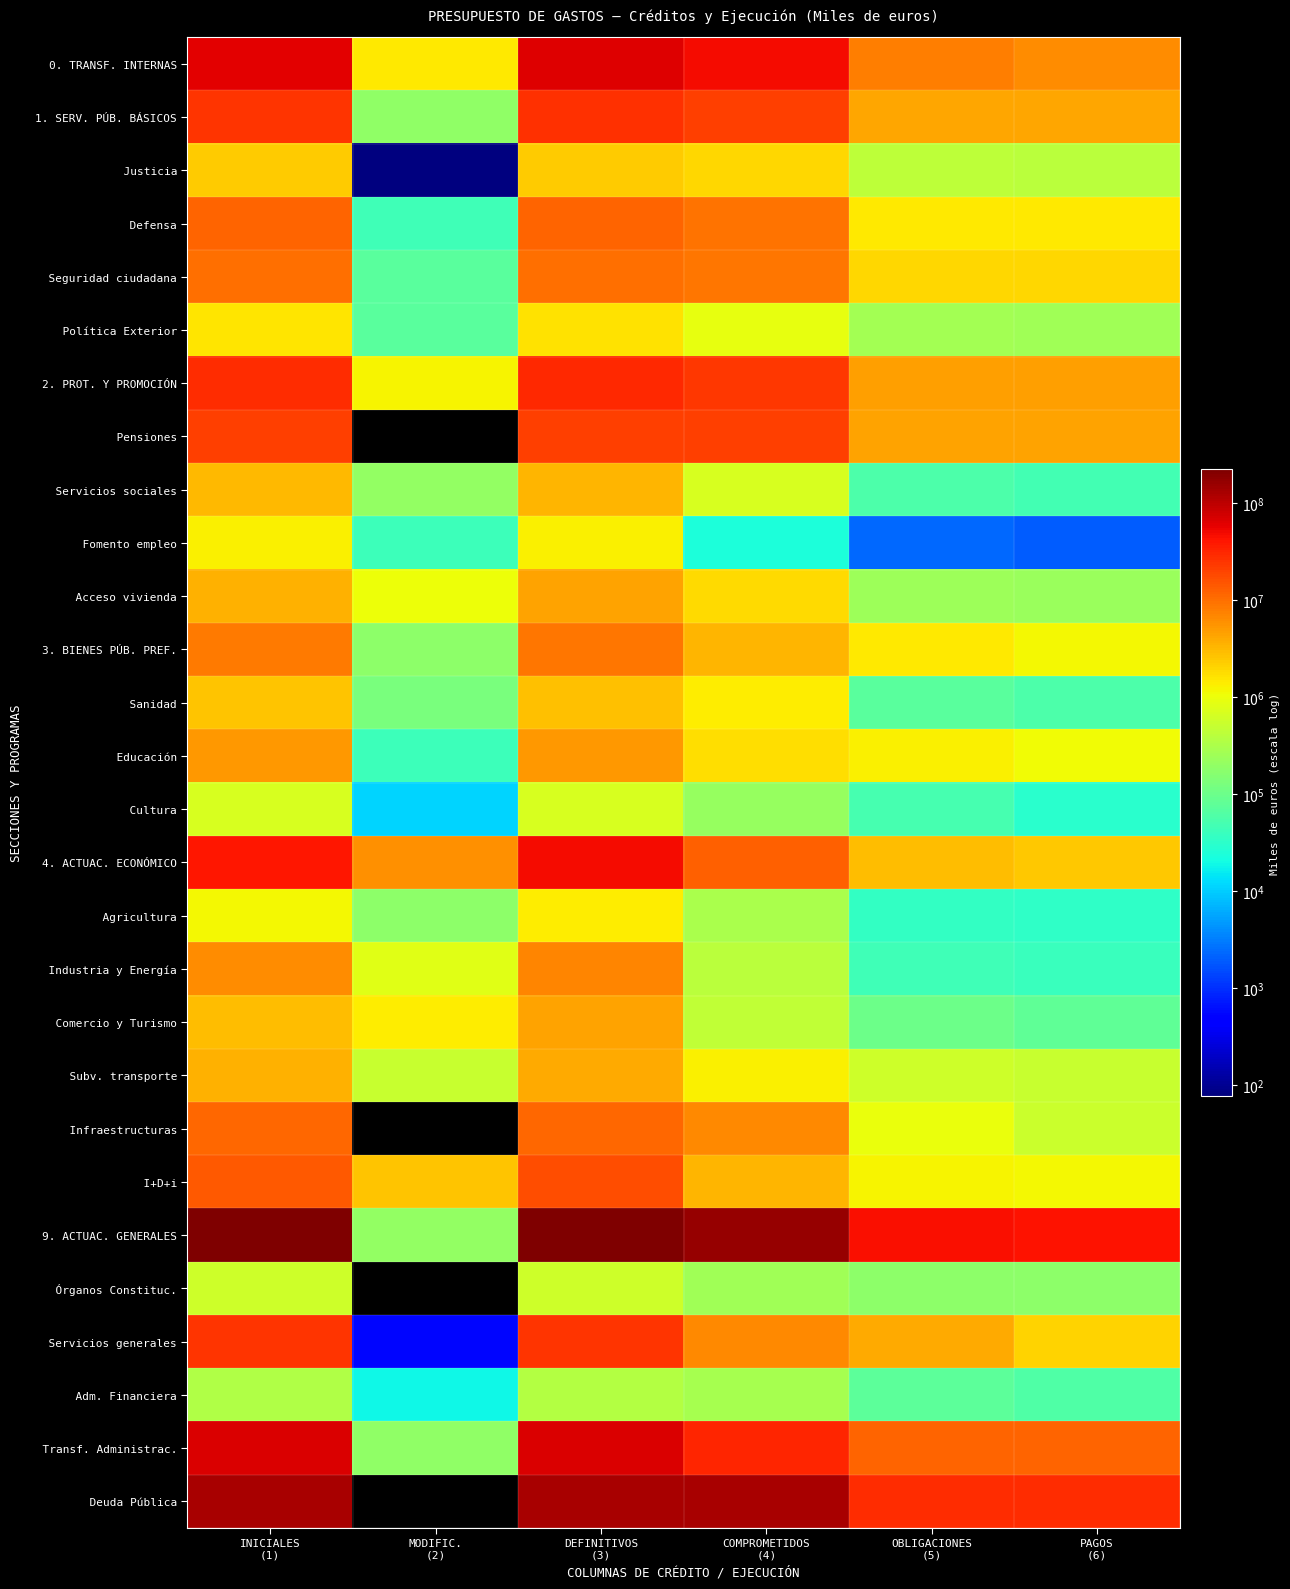

Which has a higher value, INICIALES
(1) or OBLIGACIONES
(5)?

INICIALES
(1)